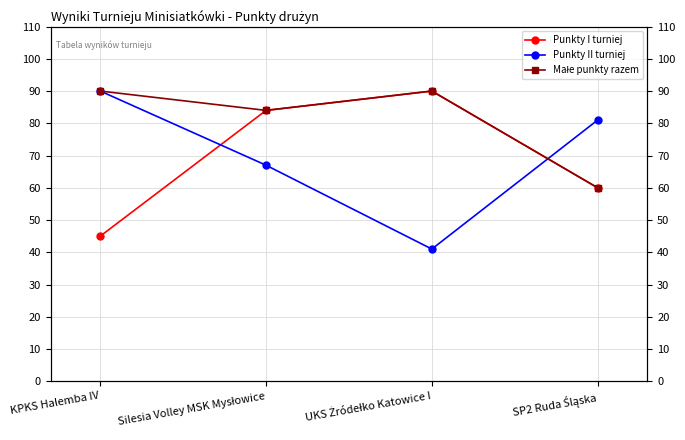

Is the value of Punkty I turniej at KPKS Halemba IV greater than the value of Punkty II turniej at UKS Żródełko Katowice I?

Yes